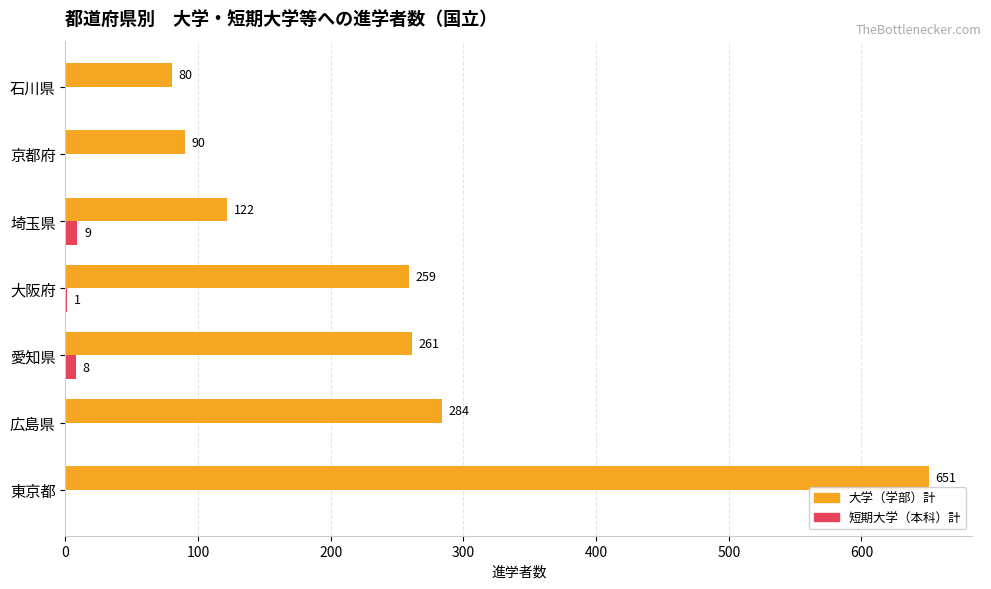

What value does the 大学（学部）計 series have at 大阪府?

259